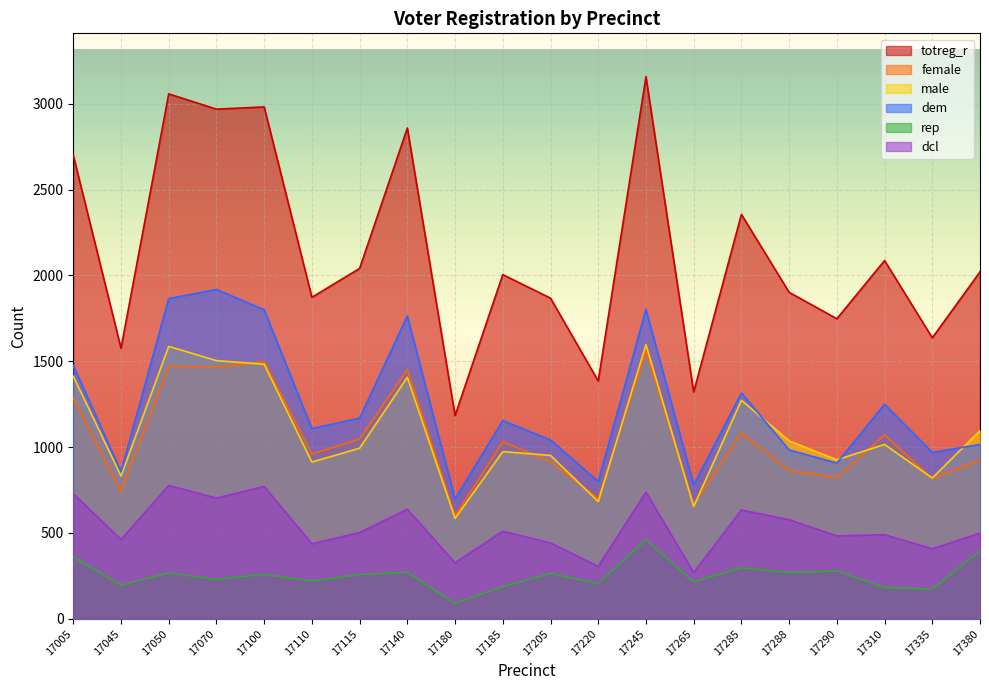

Where is the first local maximum for rep?

17050